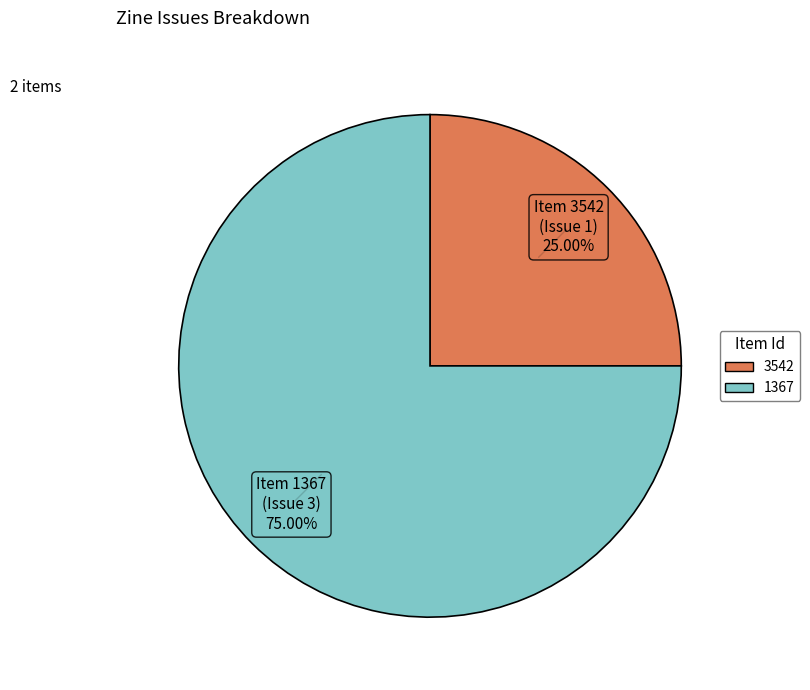

Rank the categories by value from highest to lowest.

1367, 3542